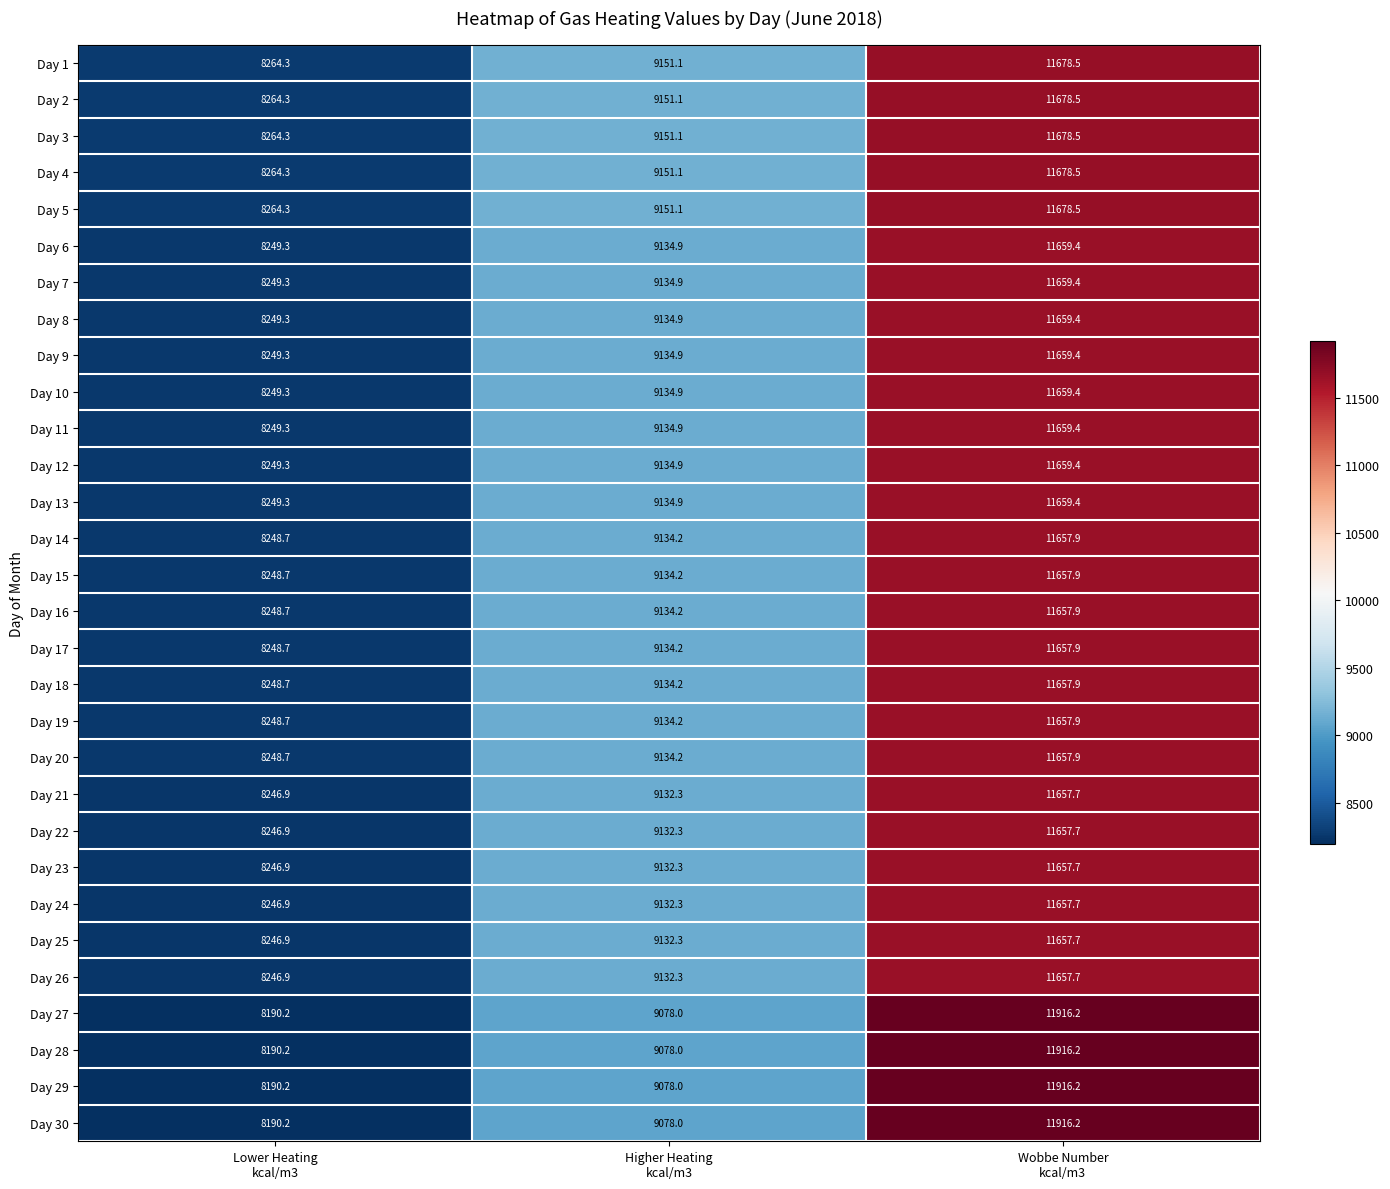

What is the maximum value shown in the chart?

11916.2